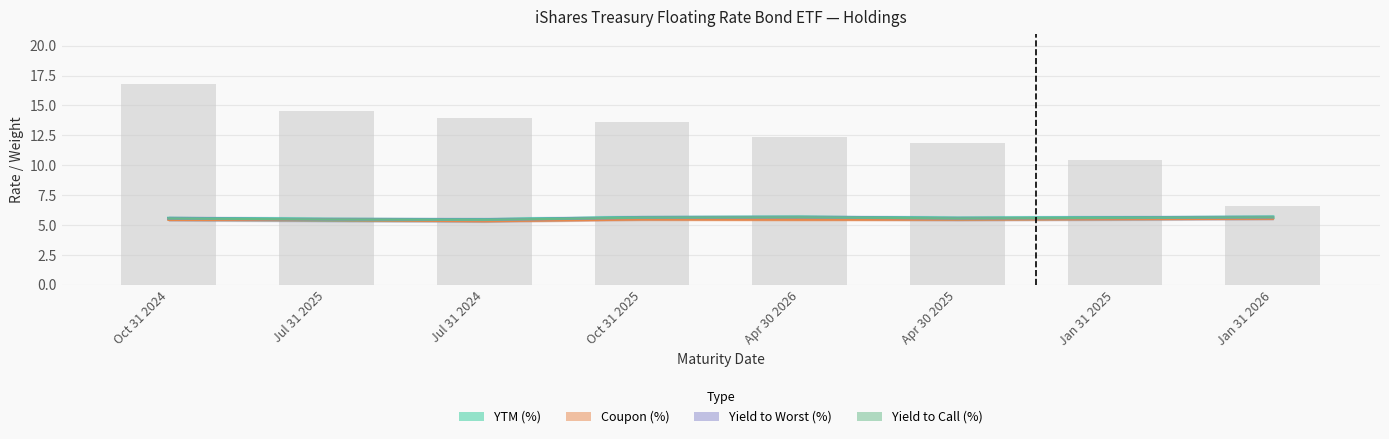

Which series has the largest total across all categories?

Weight (%)